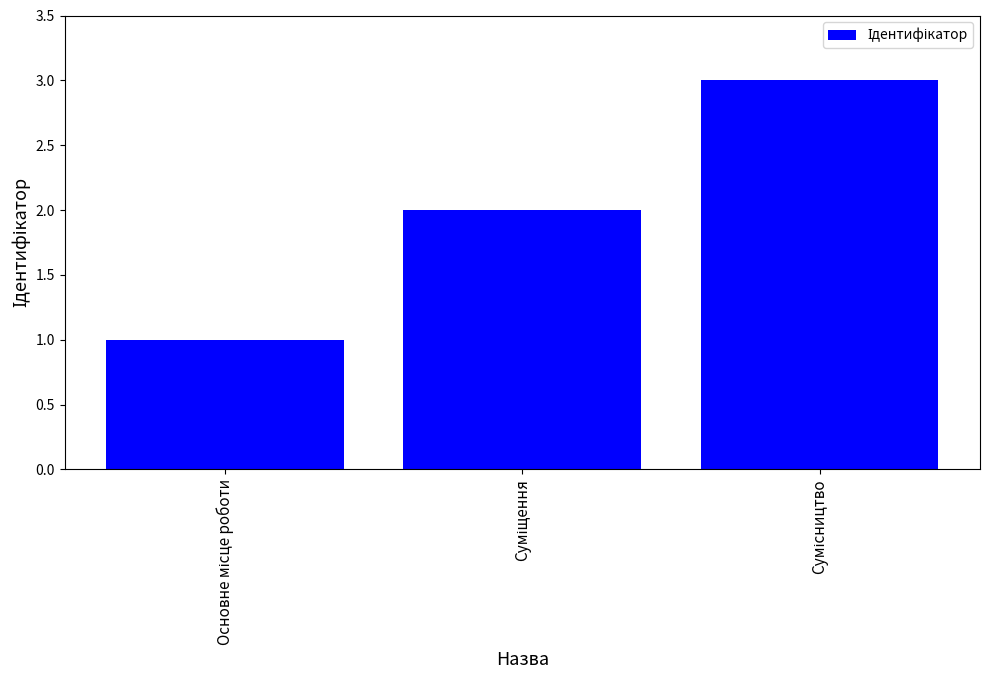

What is the sum of all values?

6